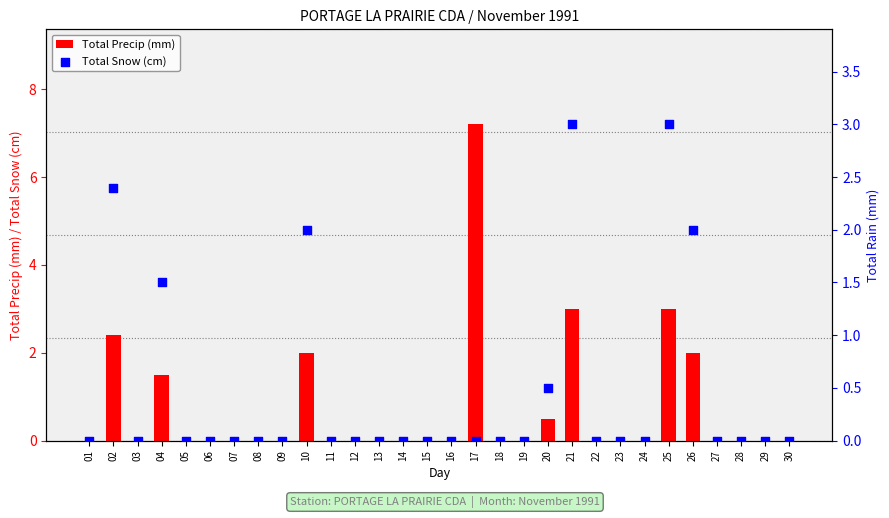

What are all the series names shown in the legend?

Total Precip (mm), Total Snow (cm)